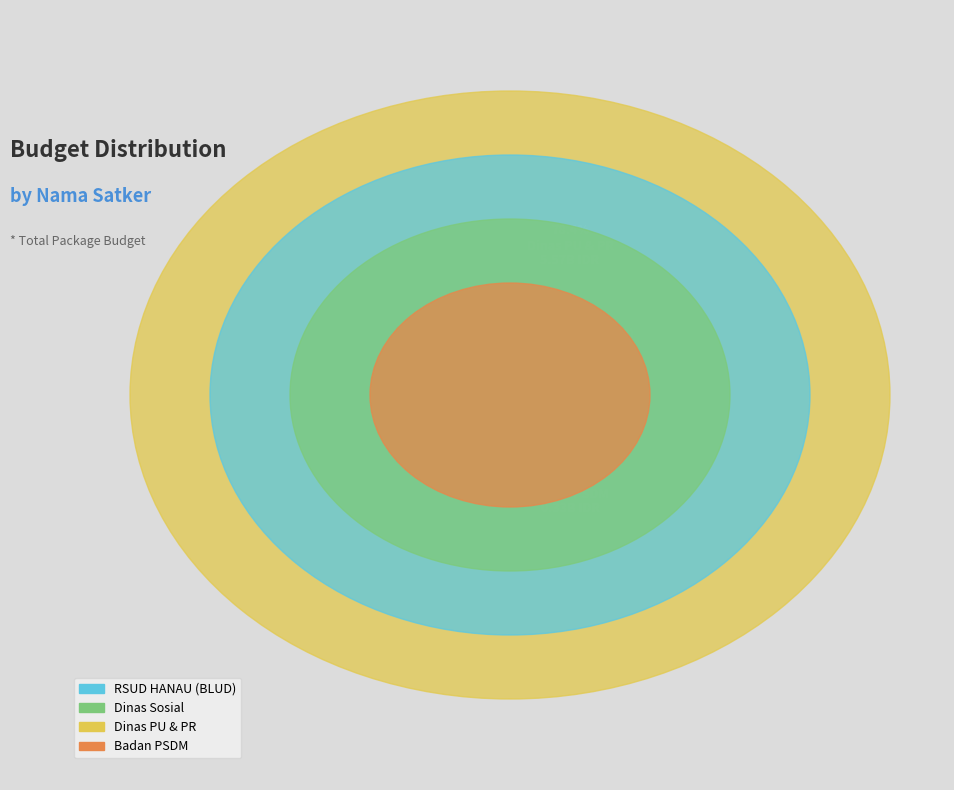

Which category has the biggest portion of the pie?

Dinas Pekerjaan Umum dan Penataan Ruang